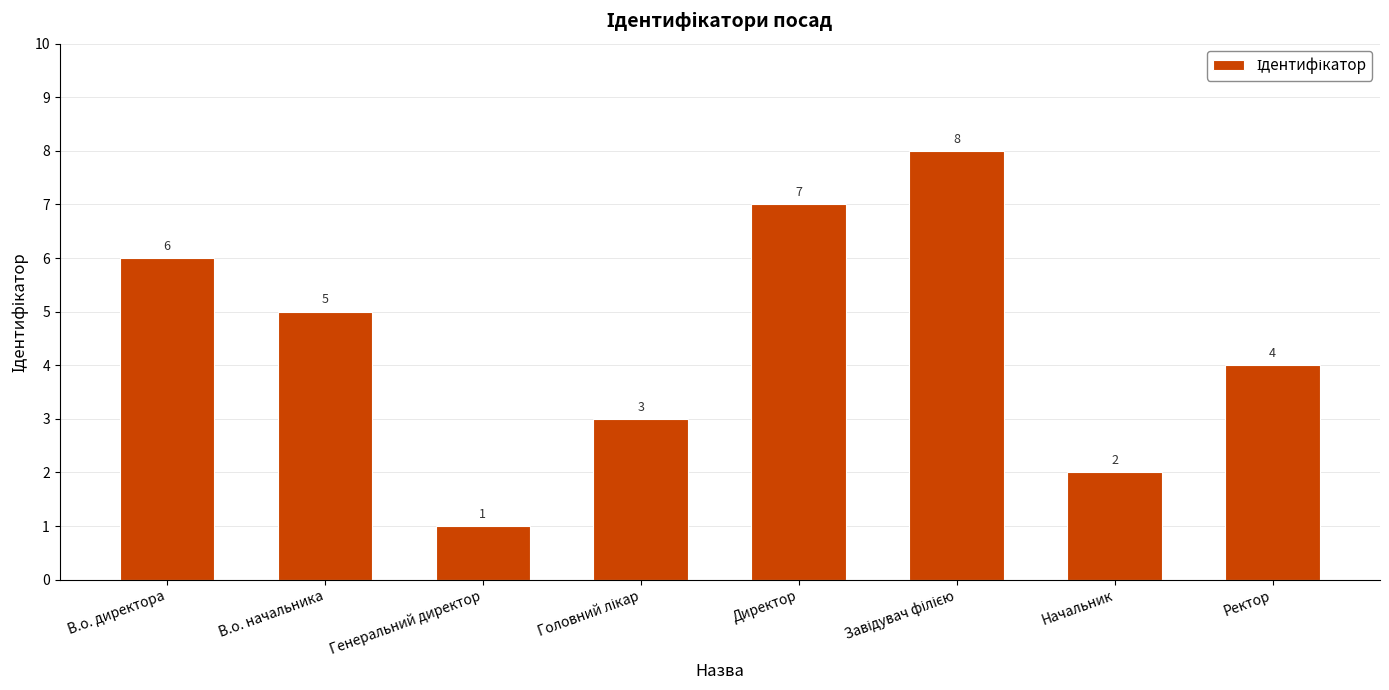

Read the value at Директор.

7